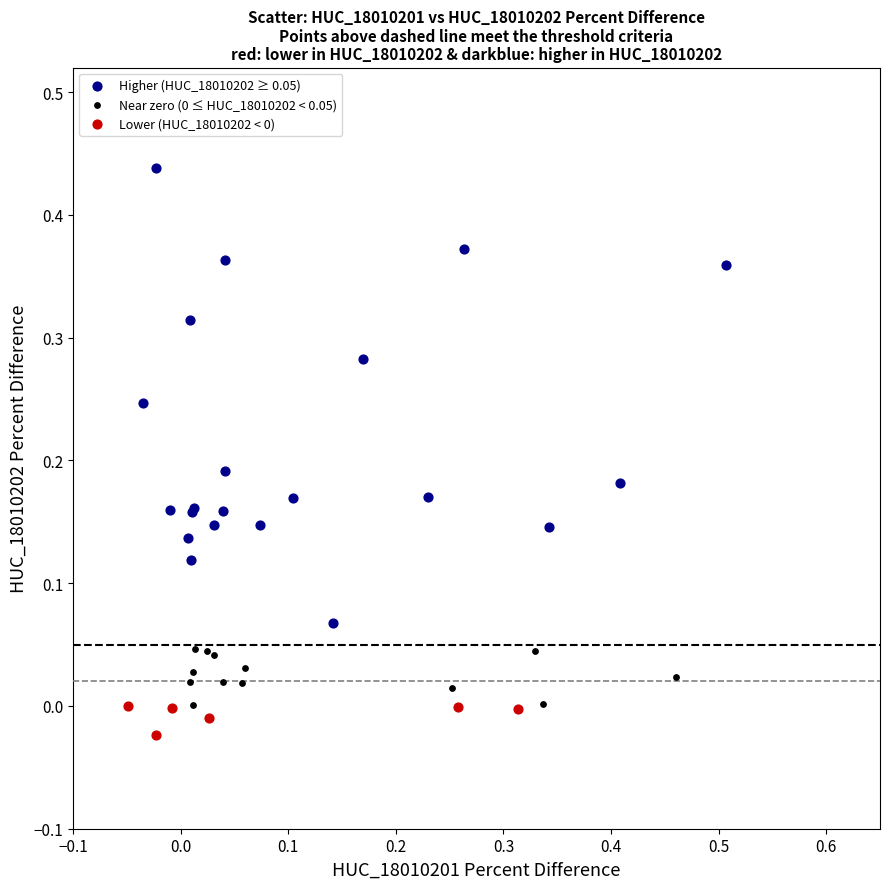

Which series reaches the maximum Y coordinate?

Higher (HUC_18010202 ≥ 0.05)